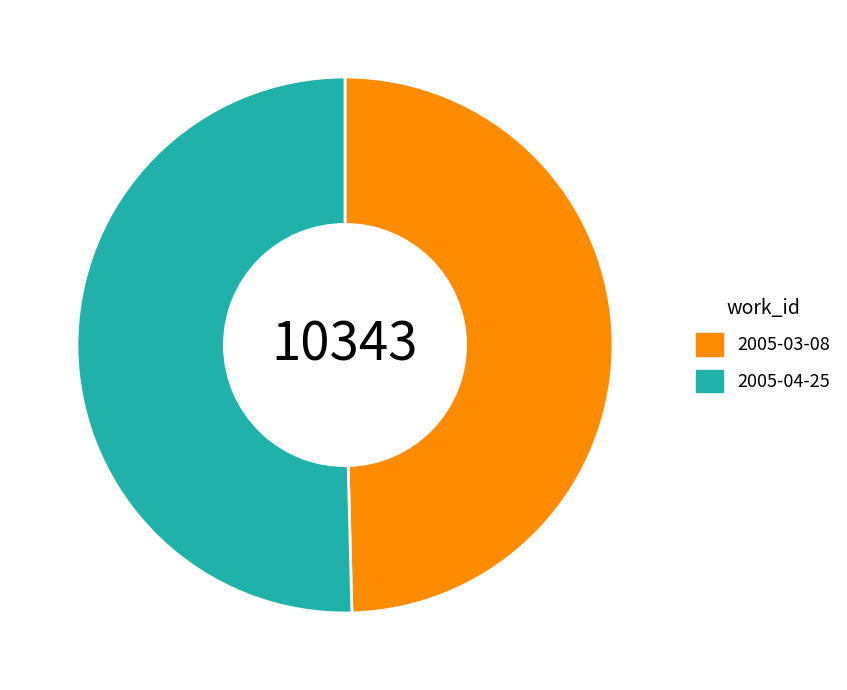

Which slice is the smallest?

2005-03-08